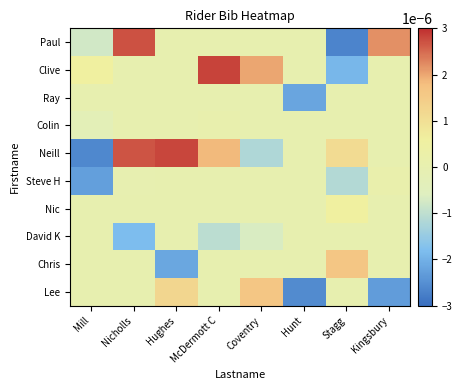

Which series changed the most between Stagg and Kingsbury?

row_0